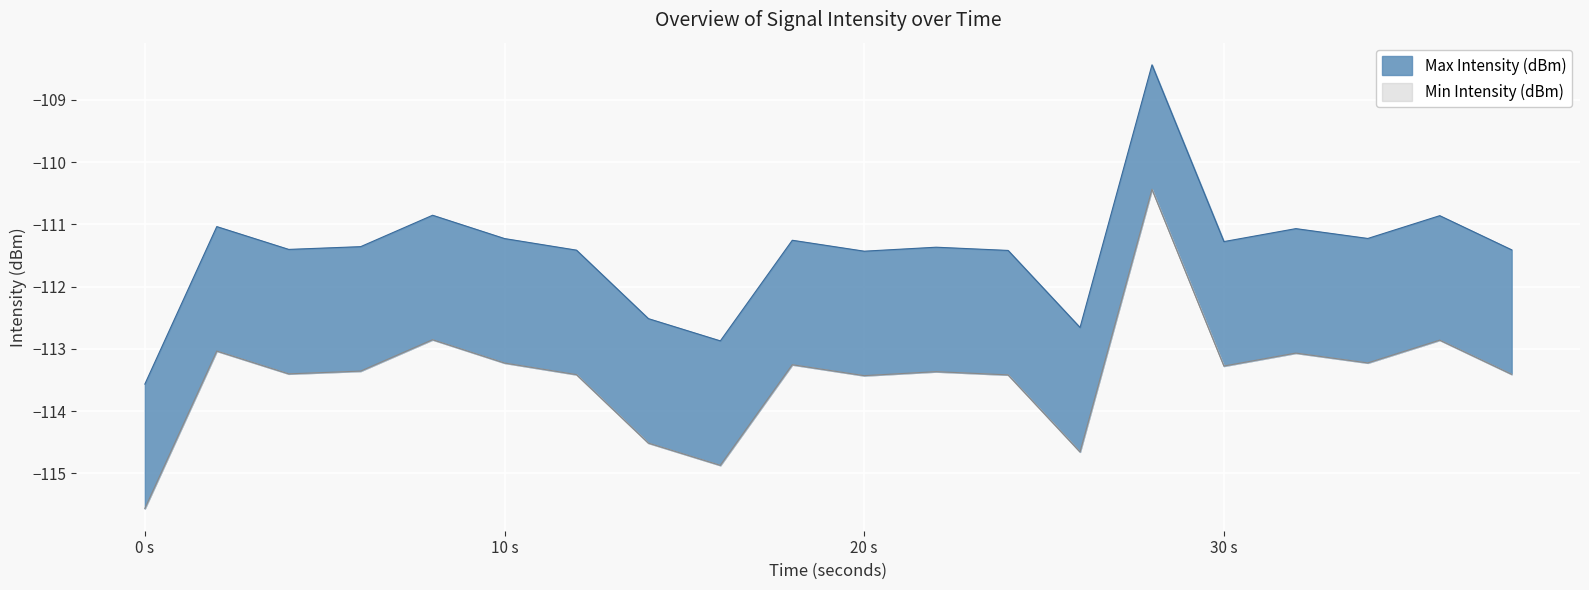

Rank the categories by Min Intensity (dBm) value from highest to lowest.

28, 8, 36, 2, 32, 34, 10, 18, 30, 6, 22, 4, 38, 12, 24, 20, 14, 26, 16, 0